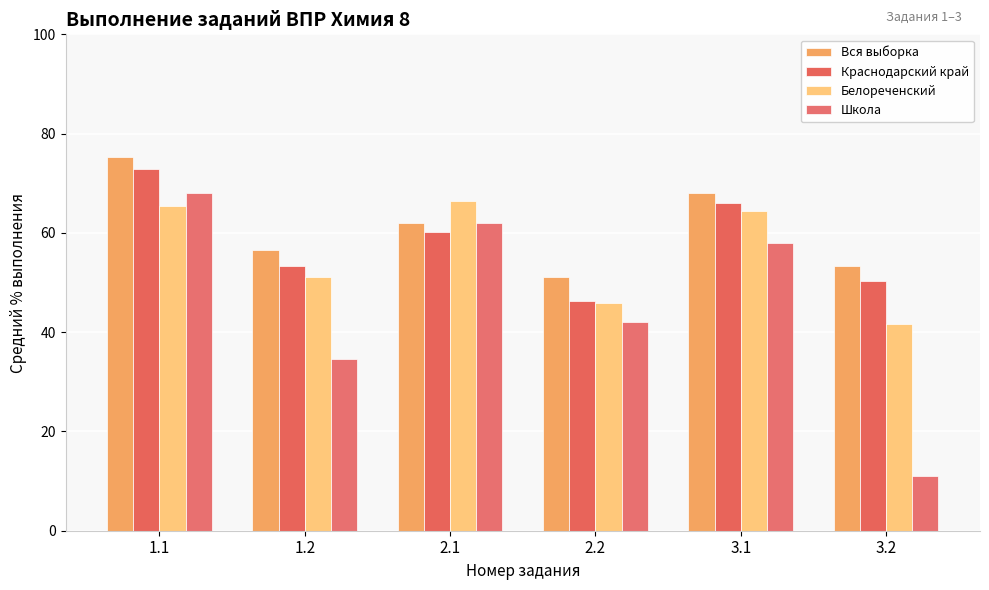

Is the value of Краснодарский край at 2.1 greater than the value of Вся выборка at 1.2?

Yes